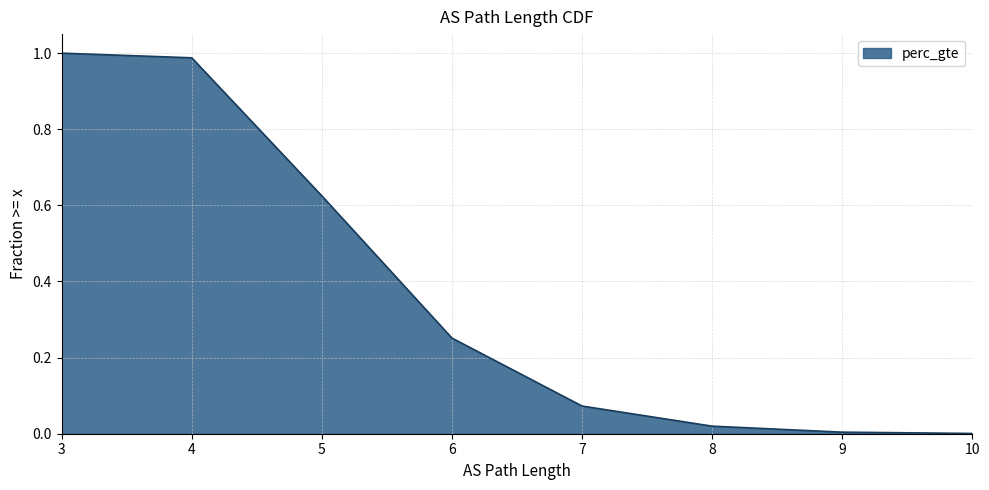

Which has a higher value, 8 or 5?

5